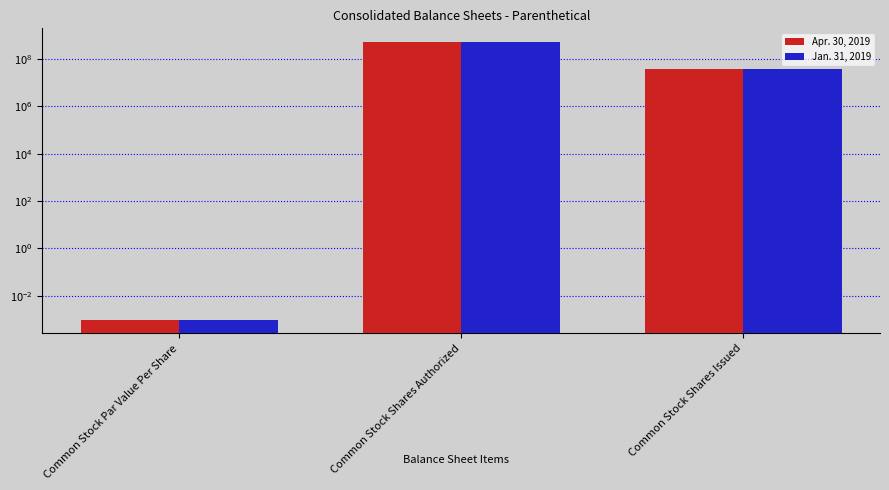

True or false: Jan. 31, 2019 has a value of 112674594.8 at Common Stock Shares Authorized.

False